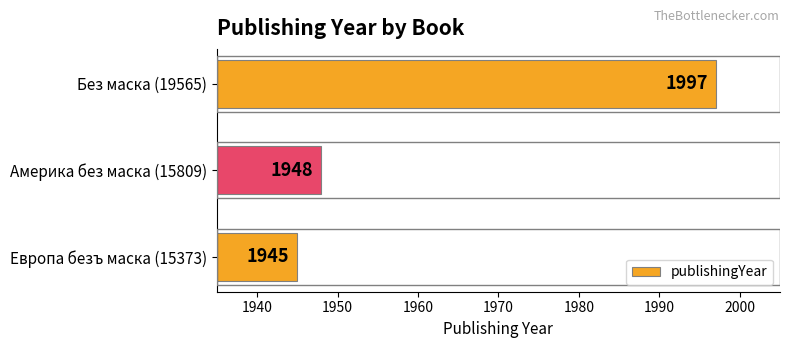

What is the difference between the second highest and minimum values?

3